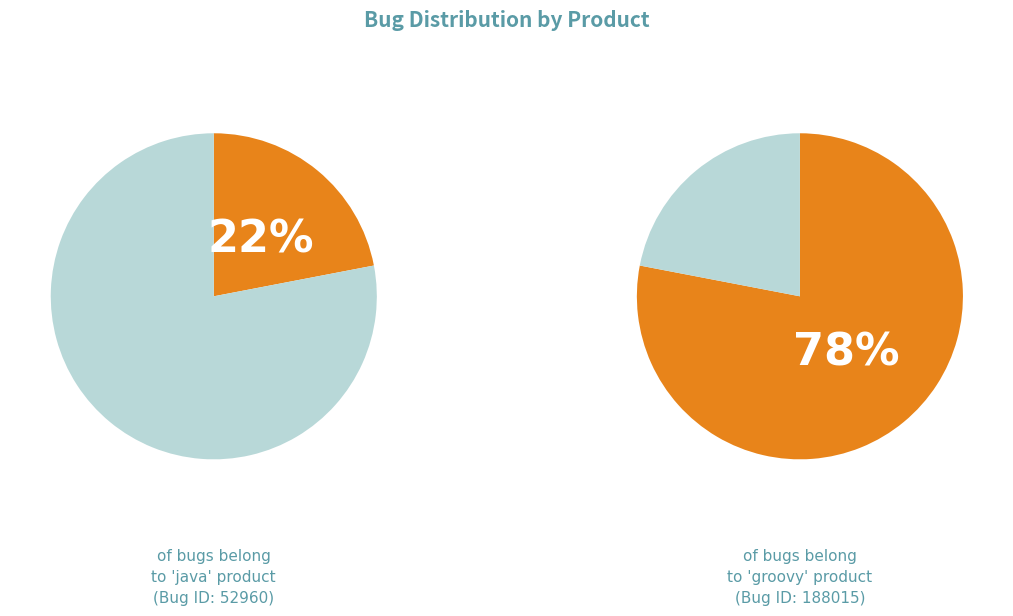

To the nearest percent, what portion does groovy represent?

78%